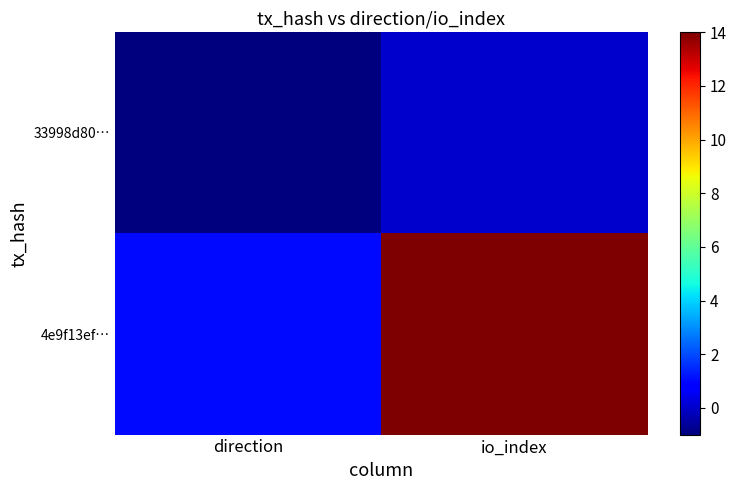

What is the minimum value shown in the chart?

-1